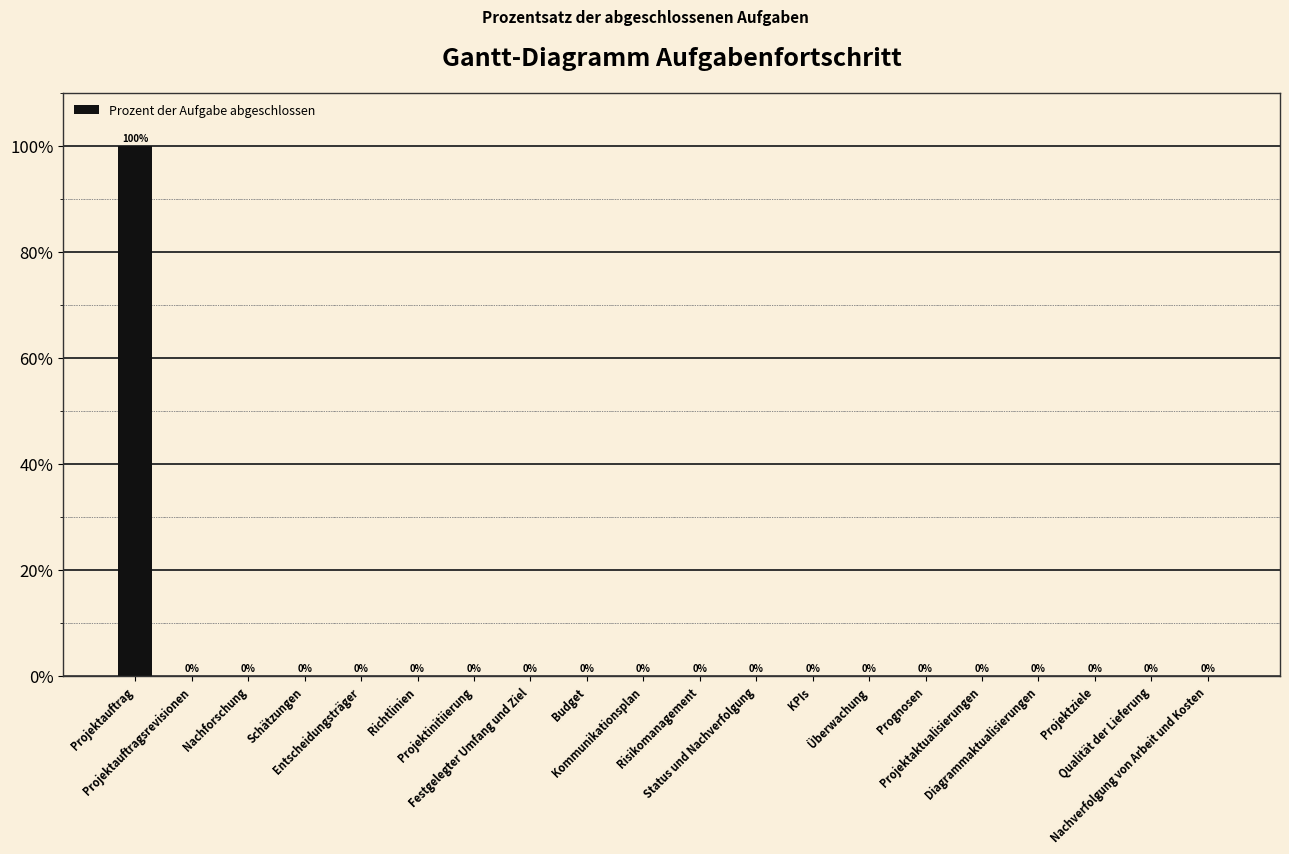

Is it true that the value at KPIs is 0?

True